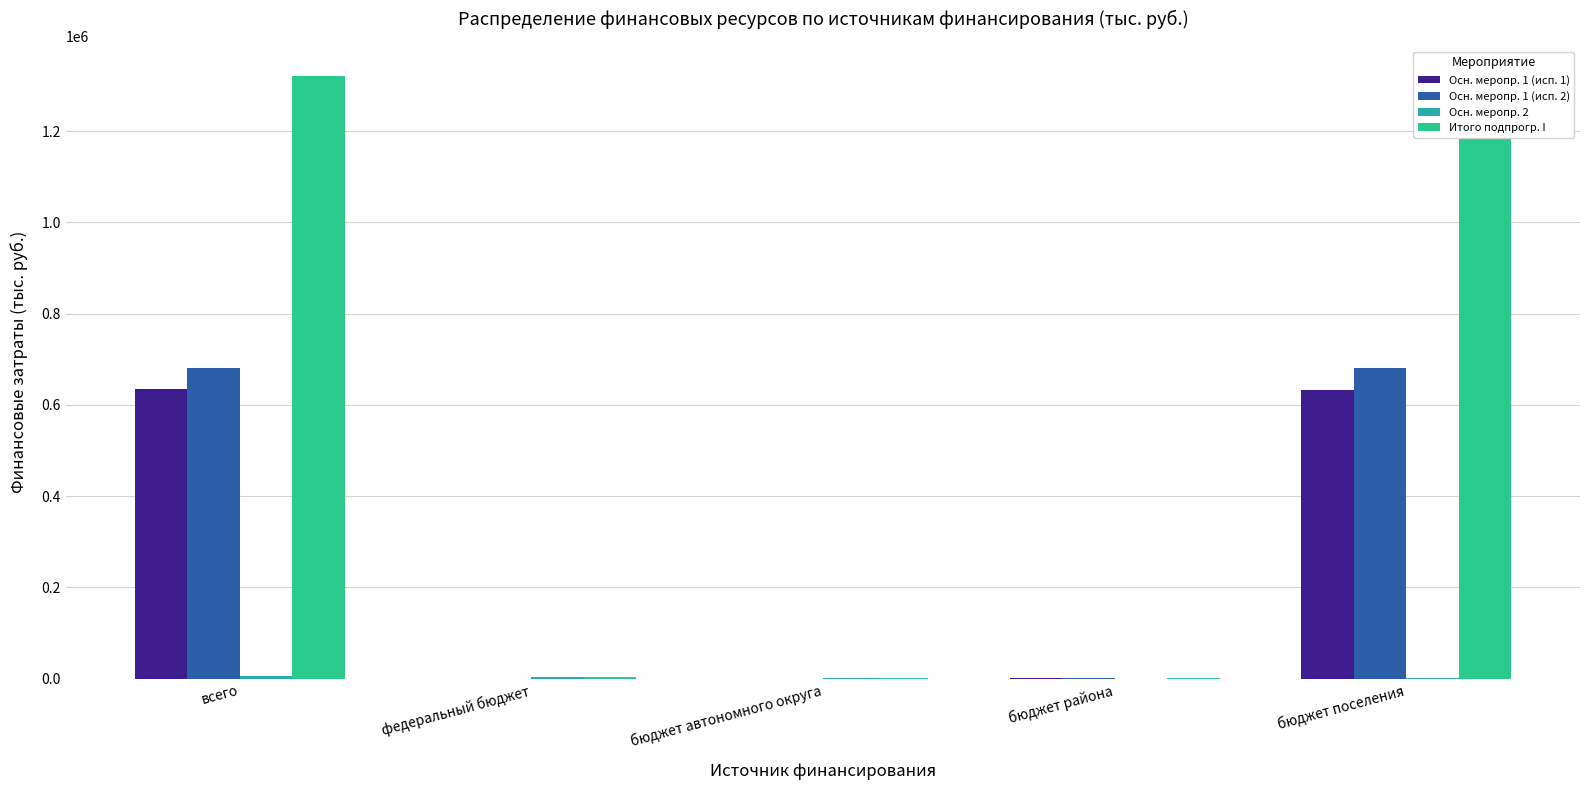

Which series changed the most between федеральный бюджет and бюджет поселения?

Итого подпрогр. I